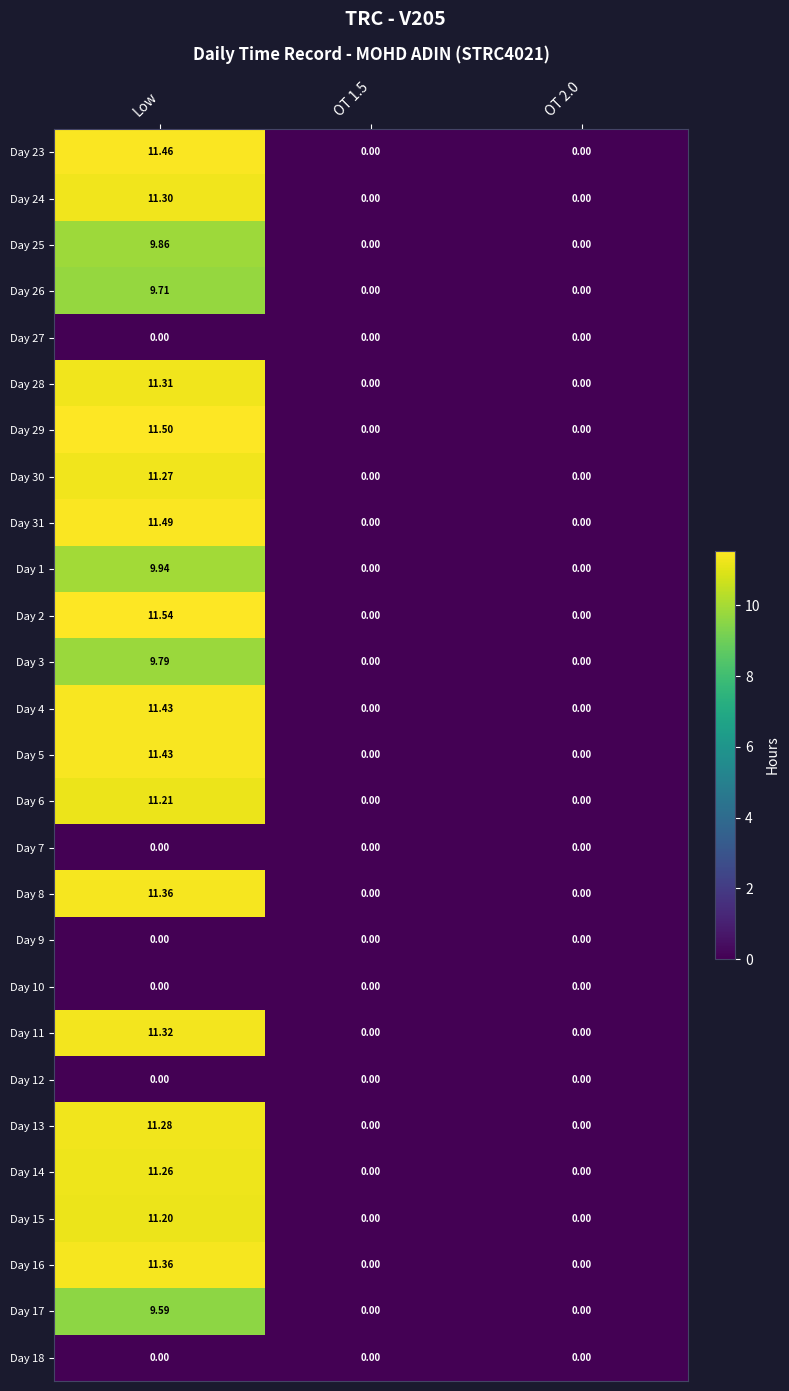

At which category is the sum across all series the highest?

Low